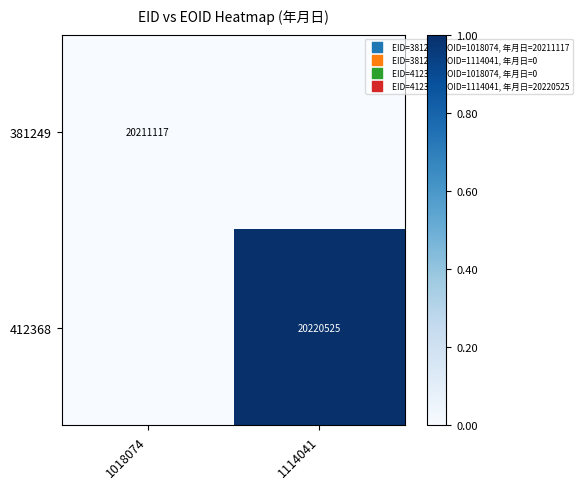

At how many categories does at least one series exceed 0?

1